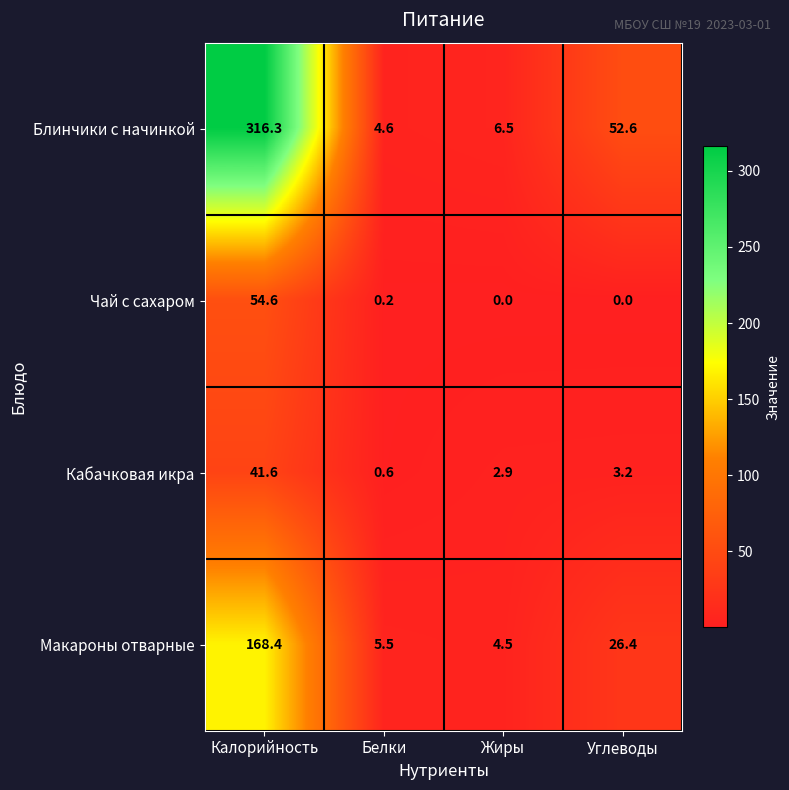

Rank the series at Белки from lowest to highest value.

Чай с сахаром, Кабачковая икра, Блинчики с начинкой, Макароны отварные